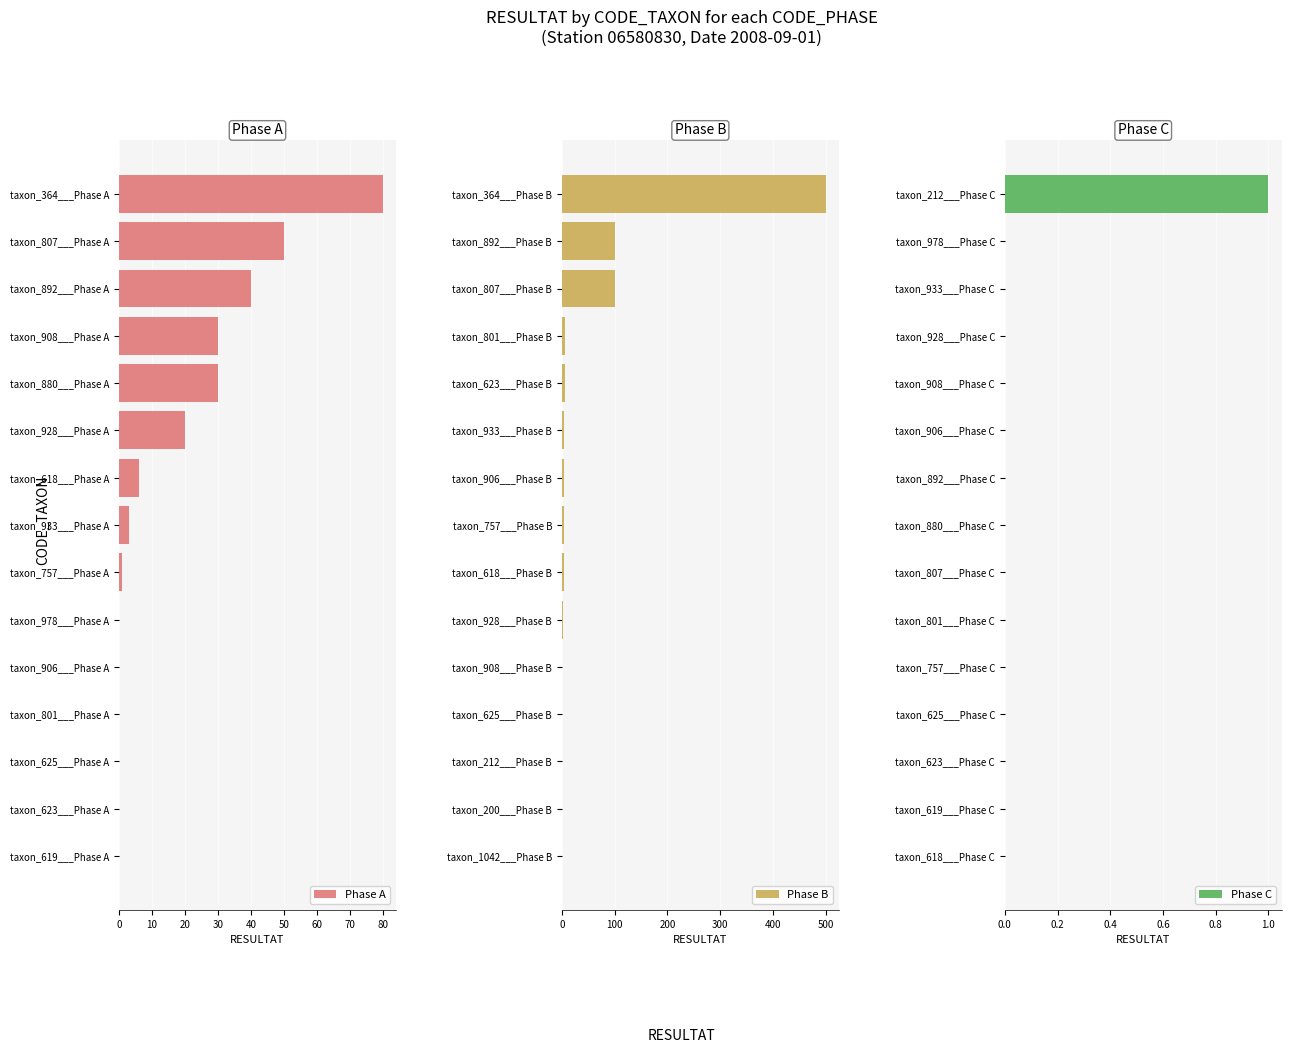

At how many categories does at least one series exceed 58?

3